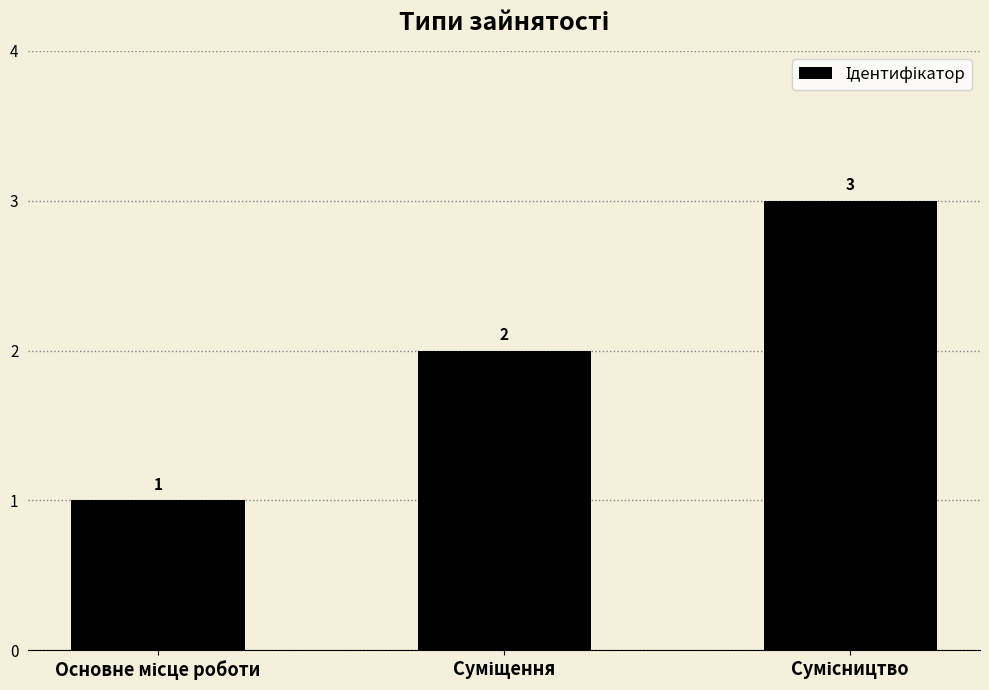

How many values are between 1 and 3?

3